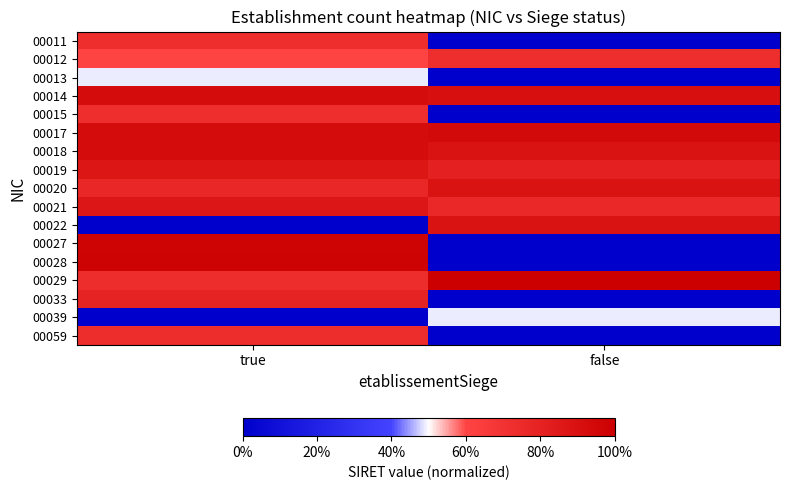

How many distinct data groups are displayed?

17